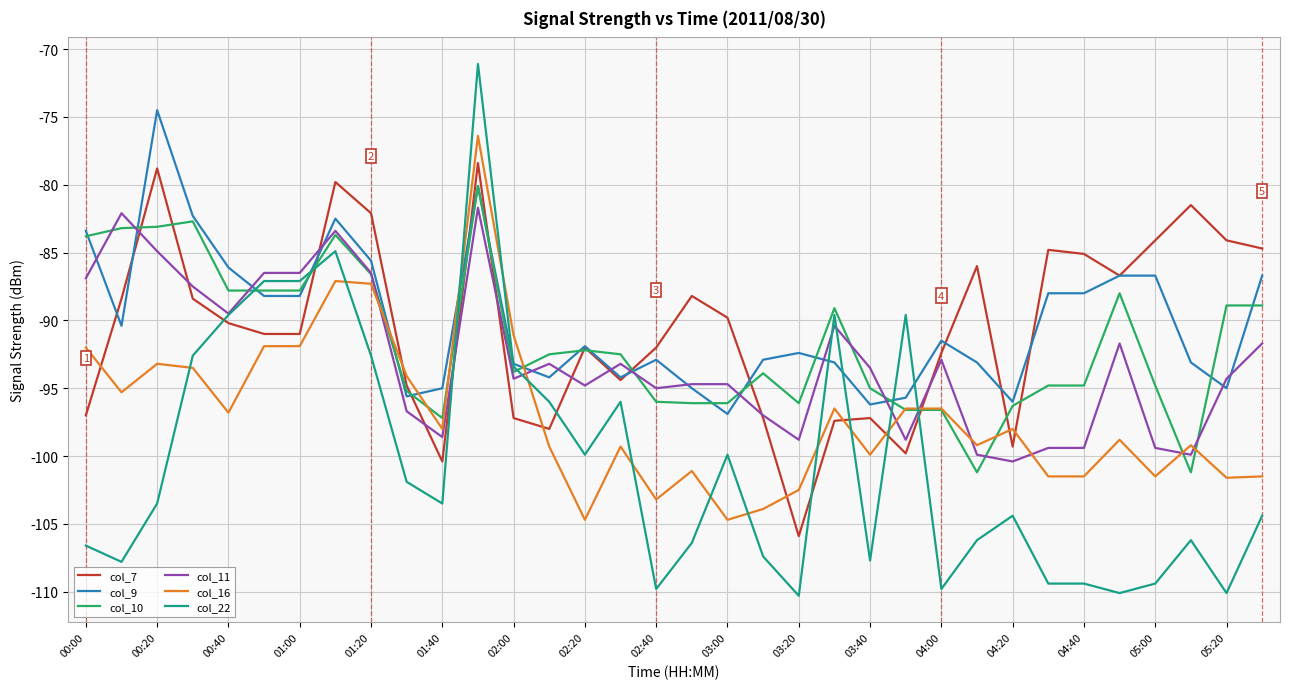

What is the maximum value for col_10?

-80.1